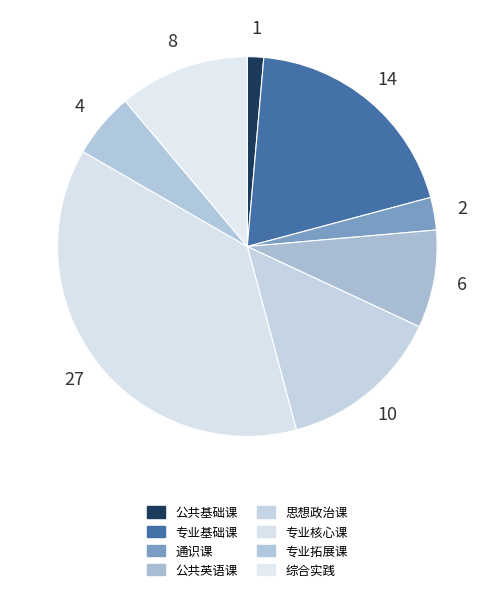

How many segments does this pie chart have?

8